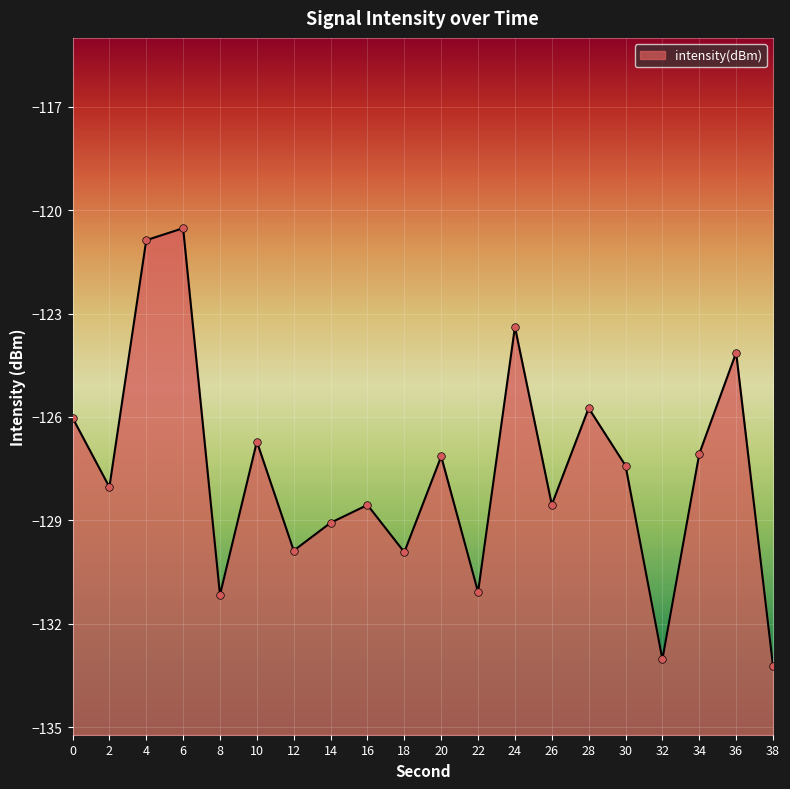

What is the change in value from 6 to 12?

-9.4